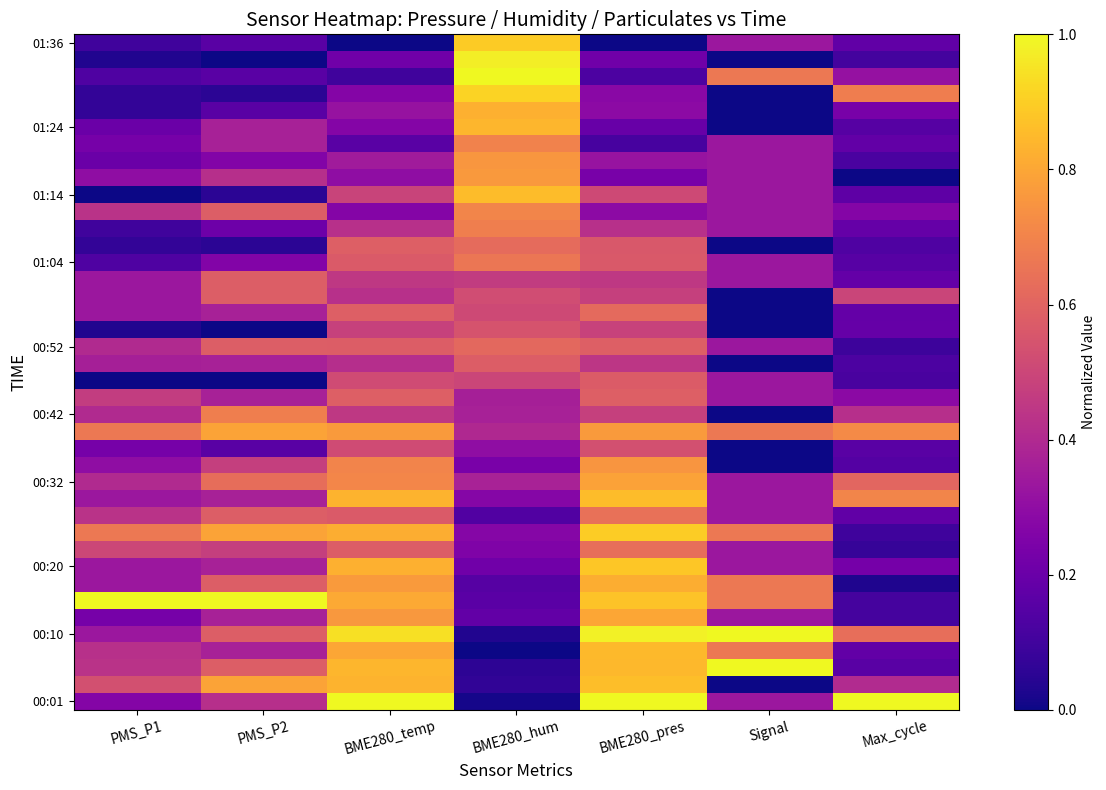

Which has a higher value, BME280_hum or Max_cycle?

Max_cycle